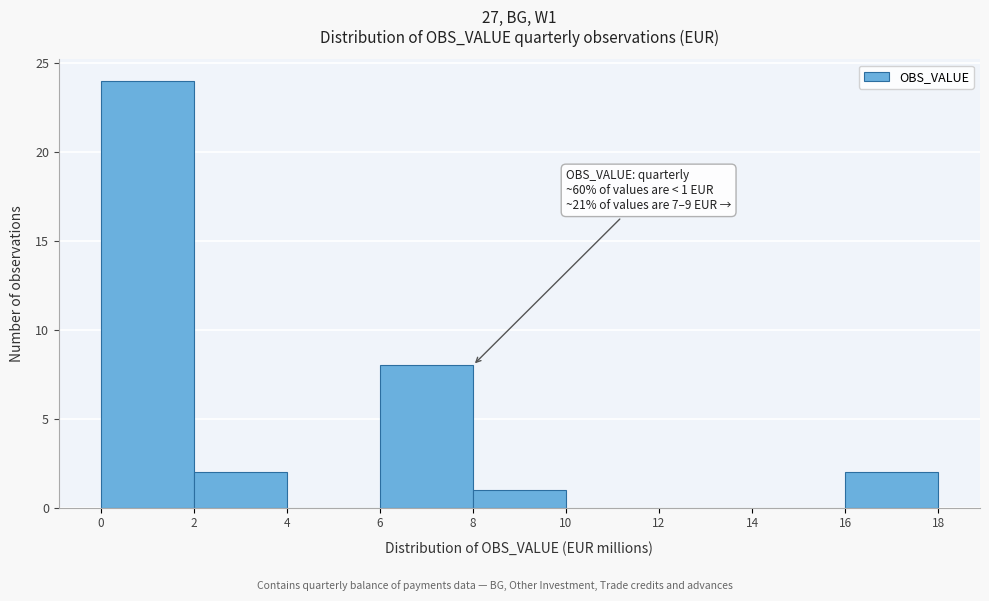

Over which range of the x-axis is the bar tallest?

0 to 2